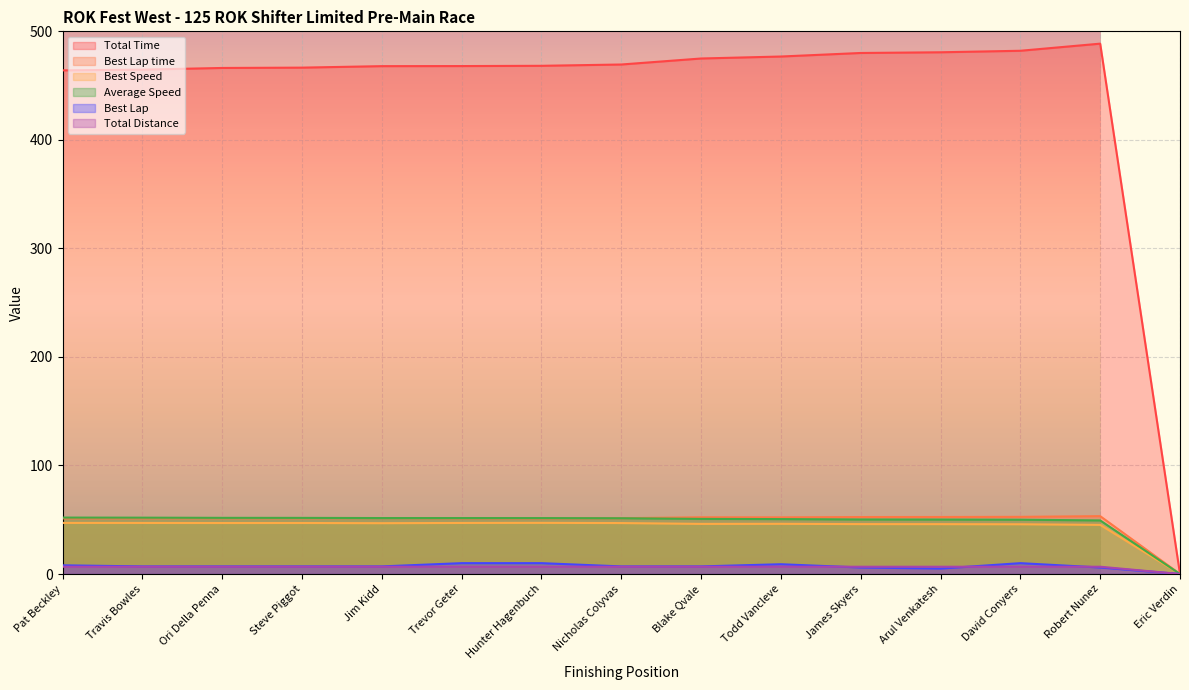

Between which two adjacent categories do Average Speed and Best Lap time first intersect?

Hunter Hagenbuch and Nicholas Colyvas